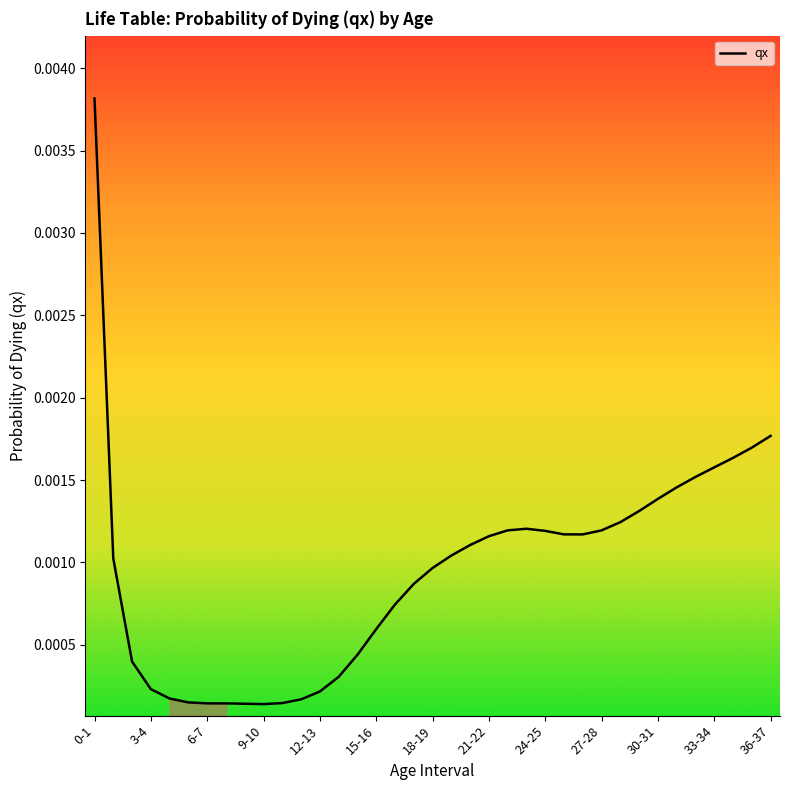

Where is the data nearest to the value 0?

9-10